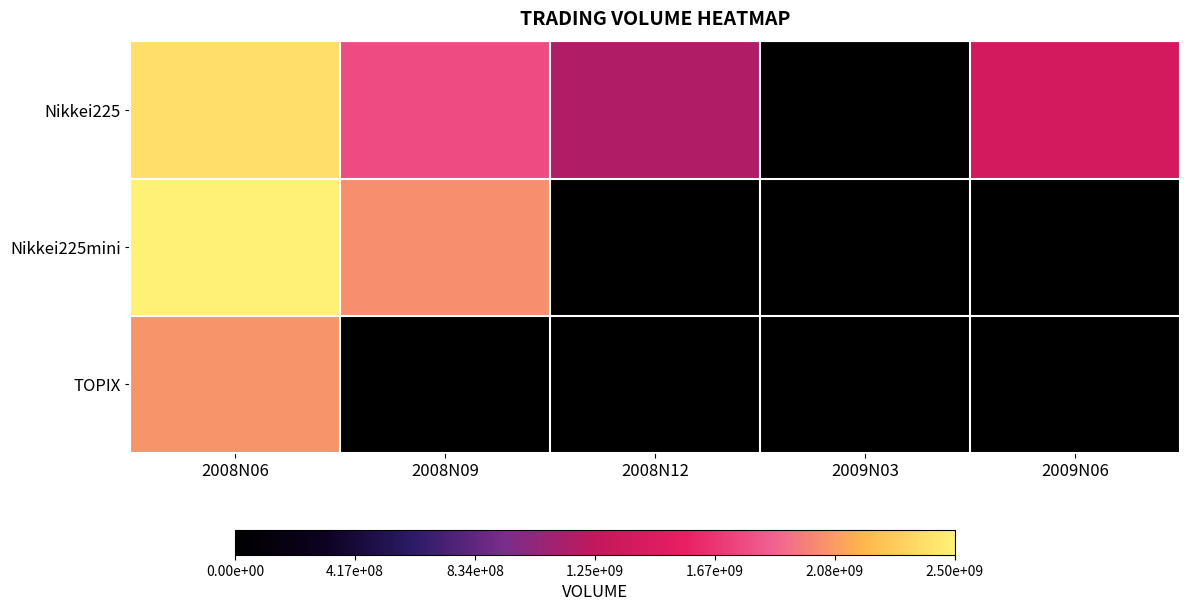

Reading left to right, list all the values displayed in this chart.

Nikkei225: 2008N06=20.7	2008N09=15.3	2008N12=10.1	2009N03=0.0	2009N06=12.0
Nikkei225mini: 2008N06=21.6	2008N09=17.6	2008N12=0.0	2009N03=0.0	2009N06=0.0
TOPIX: 2008N06=17.8	2008N09=0.0	2008N12=0.0	2009N03=0.0	2009N06=0.0